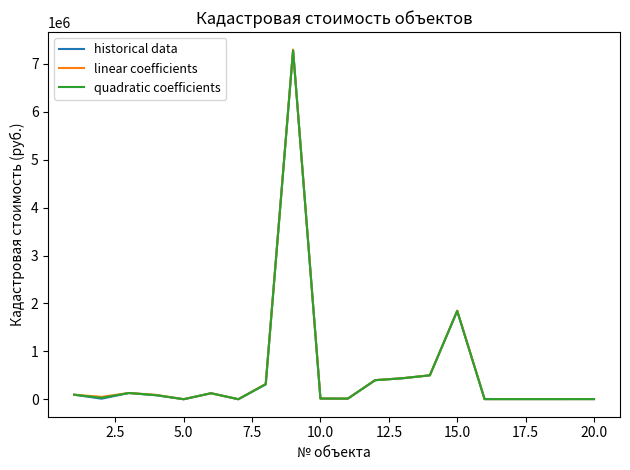

At how many categories does at least one series exceed 4690521?

1